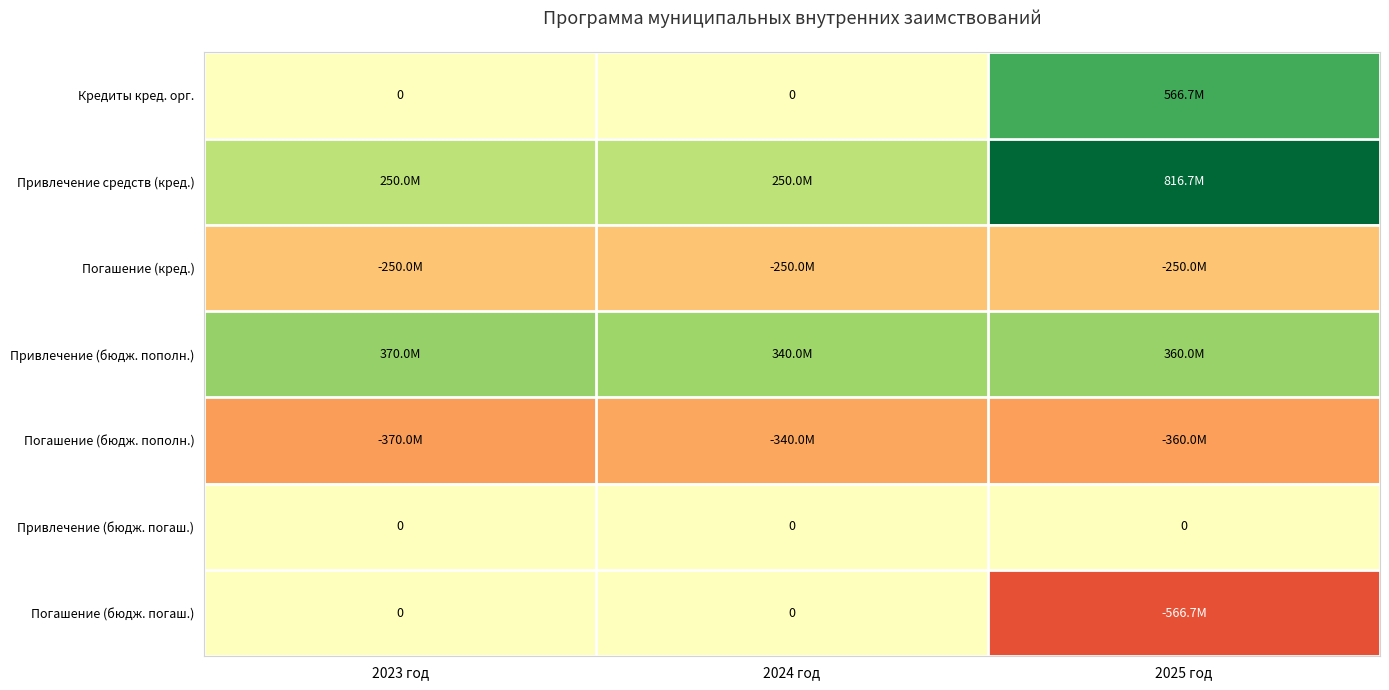

Between 2023 год and 2025 год, which series saw the biggest shift?

Кредиты кред. орг.